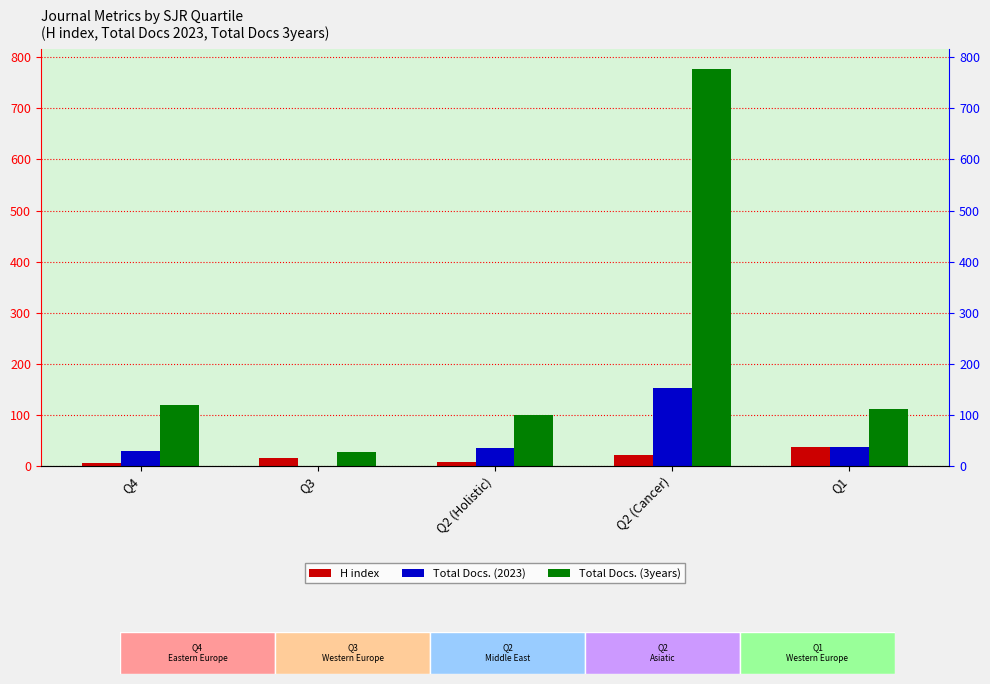

Which category has the highest value in the Total Docs. (3years) series?

Q2 (Cancer)